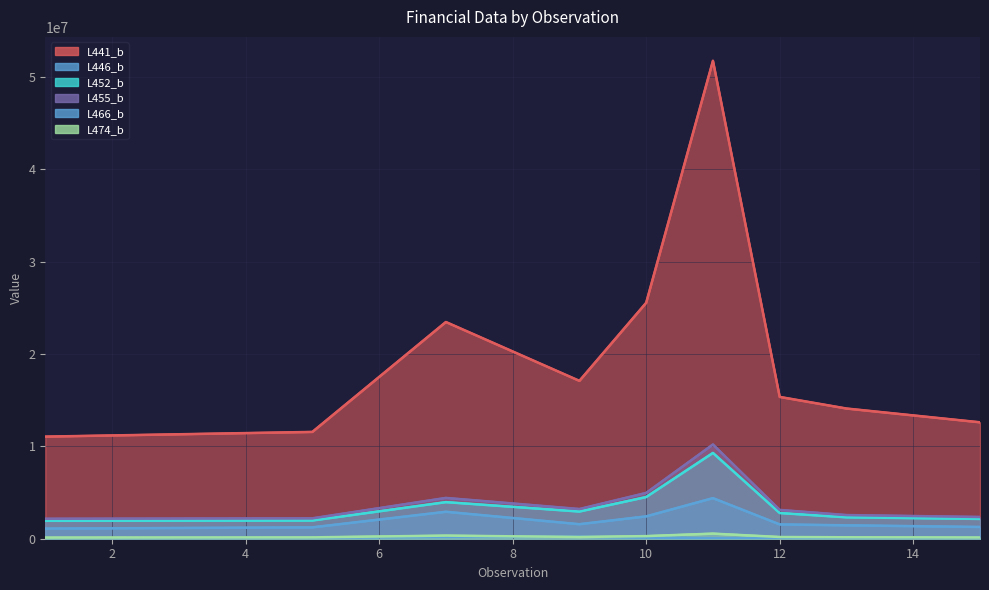

True or false: L452_b and L474_b cross at least once.

False